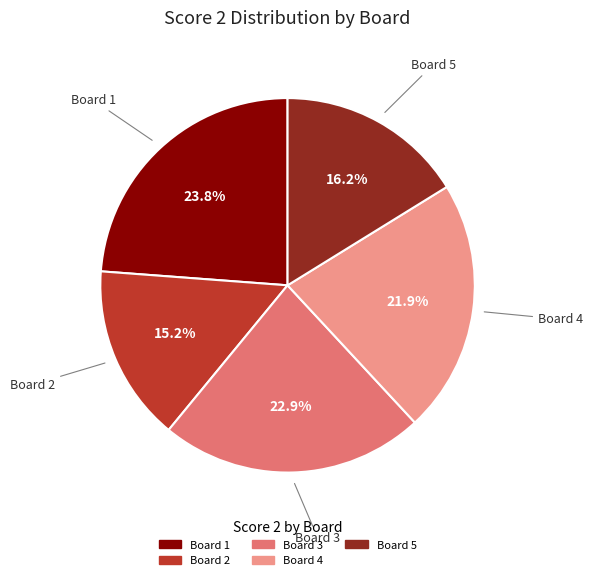

How many segments does this pie chart have?

5